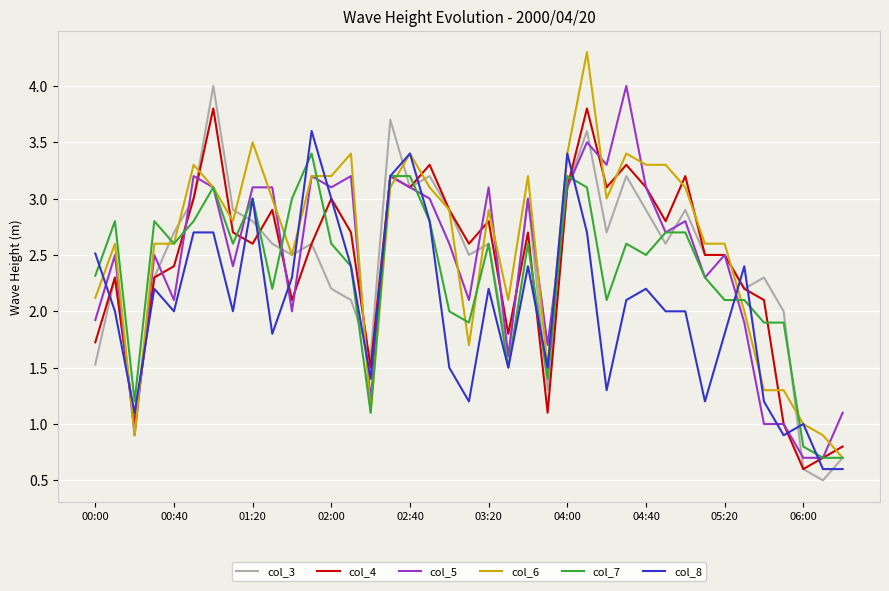

After their last crossing, which series has the higher values: col_3 or col_8?

col_3